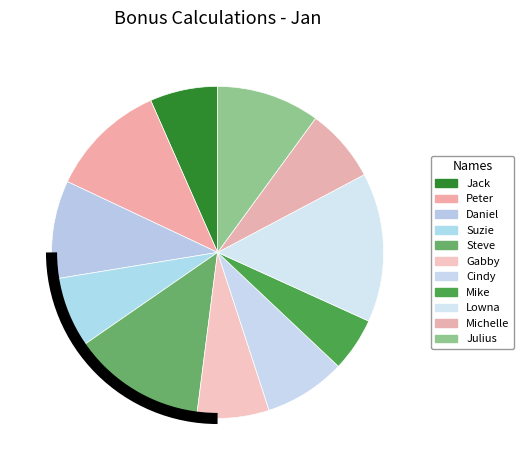

How many segments does this pie chart have?

11